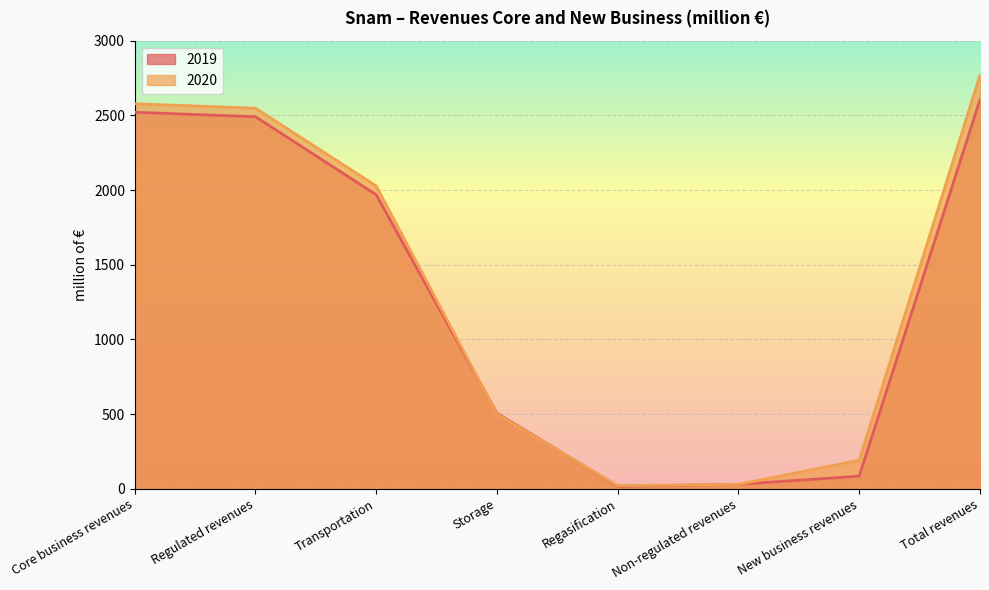

Rank the categories by 2019 value from lowest to highest.

Regasification, Non-regulated revenues, New business revenues, Storage, Transportation, Regulated revenues, Core business revenues, Total revenues